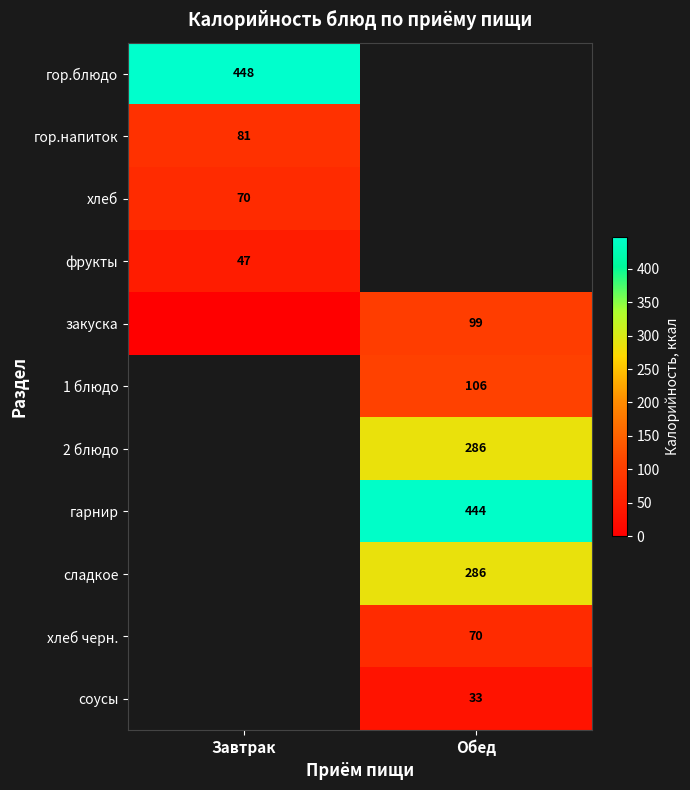

The value of 2 блюдо at Обед is 286. True or false?

True